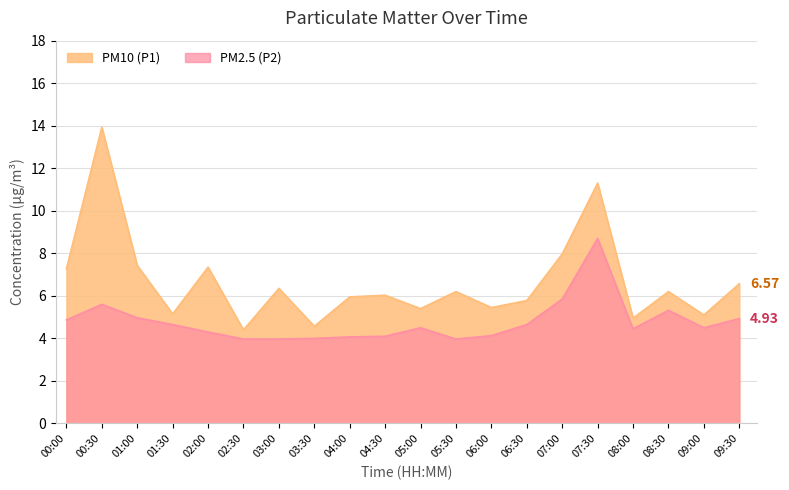

Where is the first local maximum for PM2.5 (P2)?

00:30